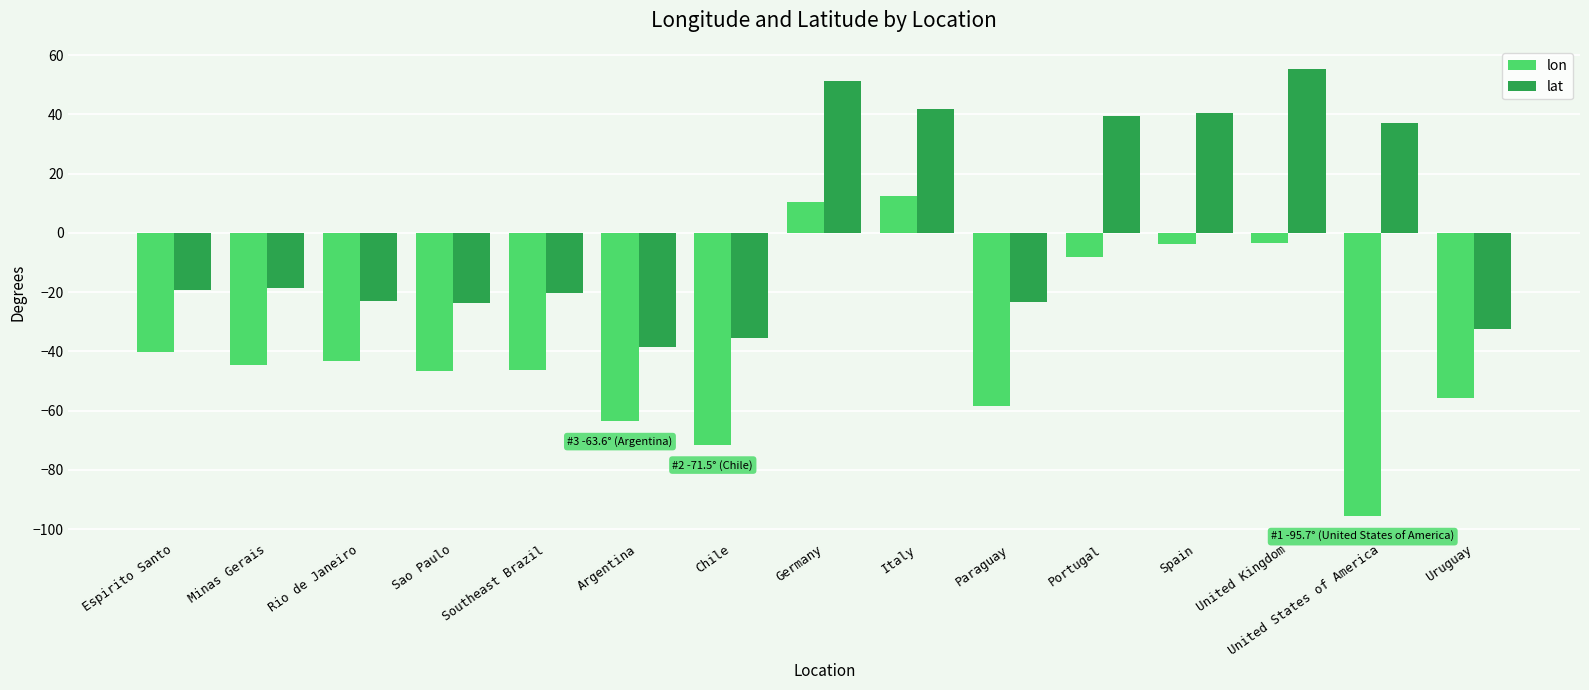

What is the difference between the lat values at Espirito Santo and Paraguay?

4.3